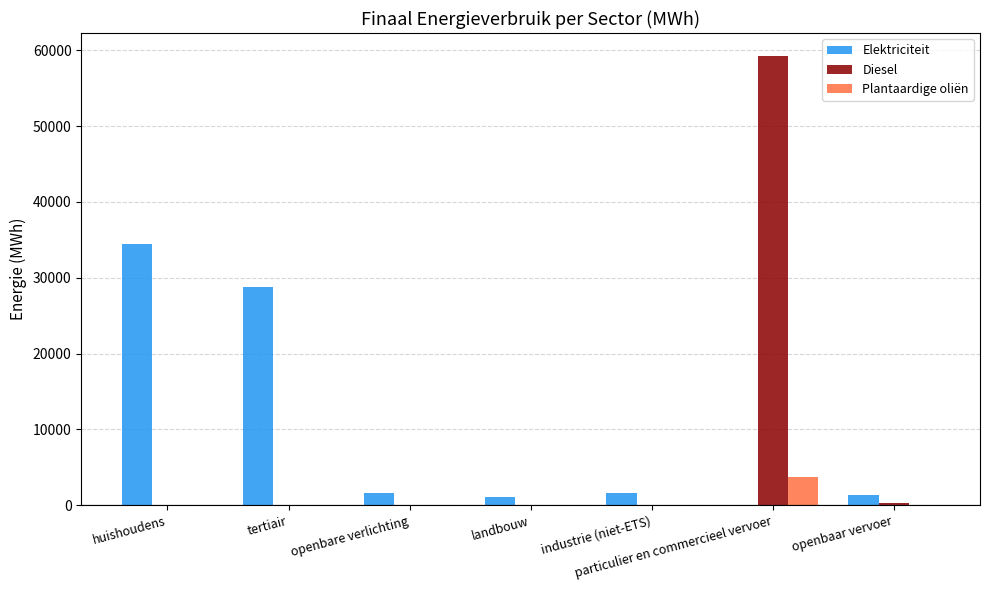

Where is Elektriciteit nearest to the value 17247?

tertiair